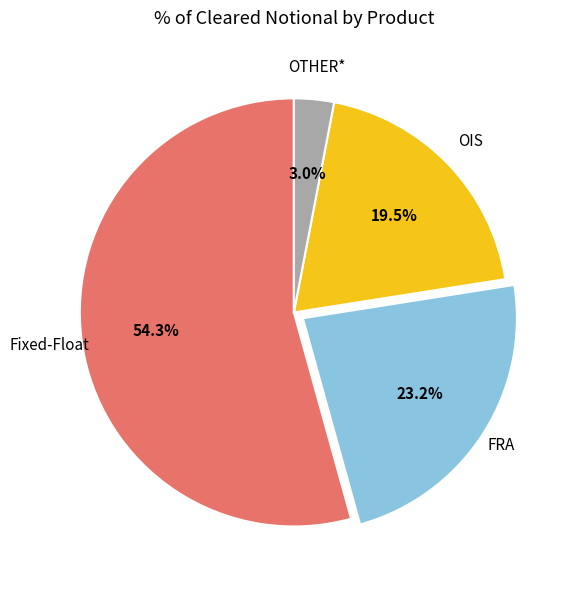

To the nearest percent, what is the average slice percentage?

25%